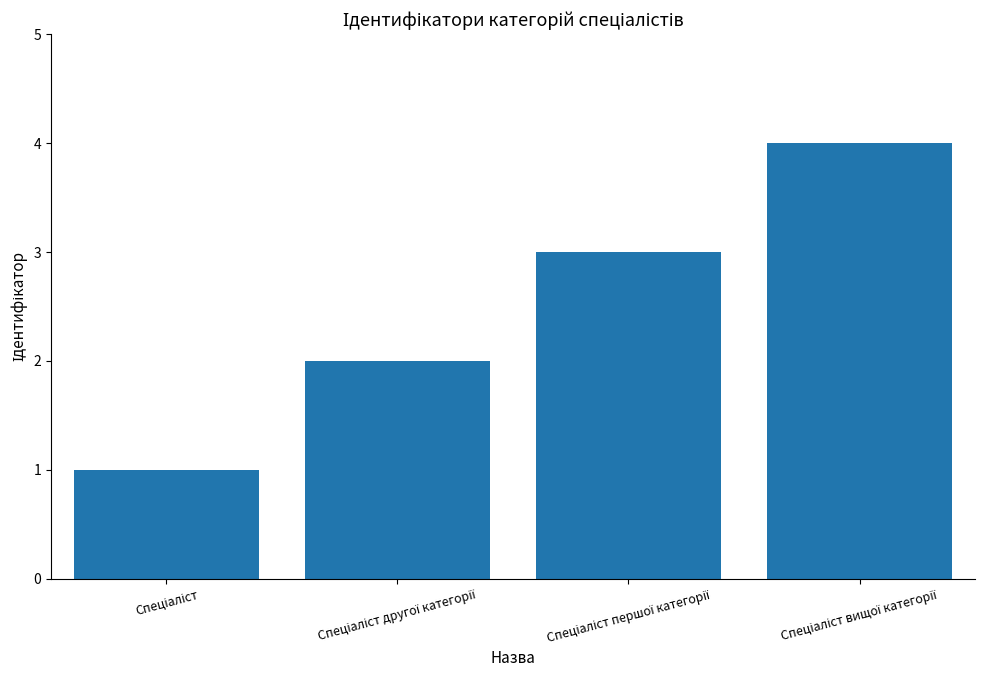

What is the maximum value shown in the chart?

4